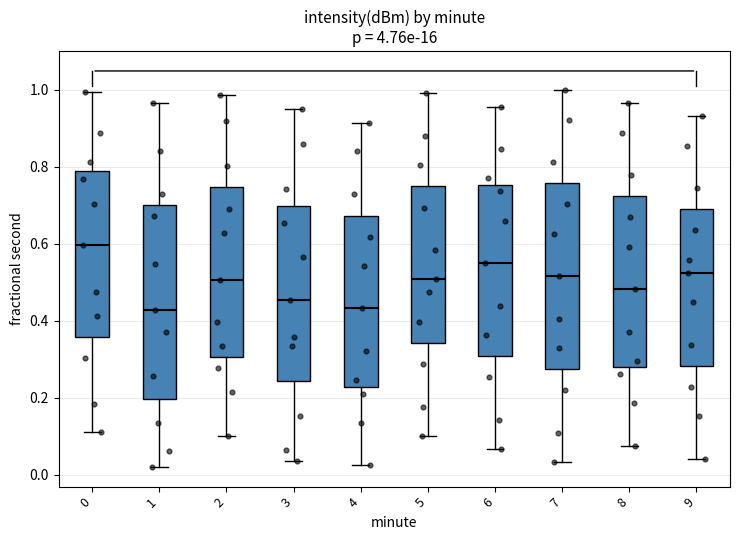

Reading left to right, transcribe this box plot: for each box, give where its median line is, the range the box spans, and where its two whiskers end, as read against the y-axis. The values are not printed on the chart, so give them approximately, as read against the axis.

0: median 0.60, box 0.36 to 0.80, whiskers 0.12 to 1.00
1: median 0.42, box 0.20 to 0.70, whiskers 0.02 to 0.96
2: median 0.50, box 0.30 to 0.74, whiskers 0.10 to 0.98
3: median 0.46, box 0.24 to 0.70, whiskers 0.04 to 0.96
4: median 0.44, box 0.22 to 0.68, whiskers 0.02 to 0.92
5: median 0.50, box 0.34 to 0.74, whiskers 0.10 to 1.00
6: median 0.54, box 0.30 to 0.76, whiskers 0.06 to 0.96
7: median 0.52, box 0.28 to 0.76, whiskers 0.04 to 1.00
8: median 0.48, box 0.28 to 0.72, whiskers 0.08 to 0.96
9: median 0.52, box 0.28 to 0.68, whiskers 0.04 to 0.94